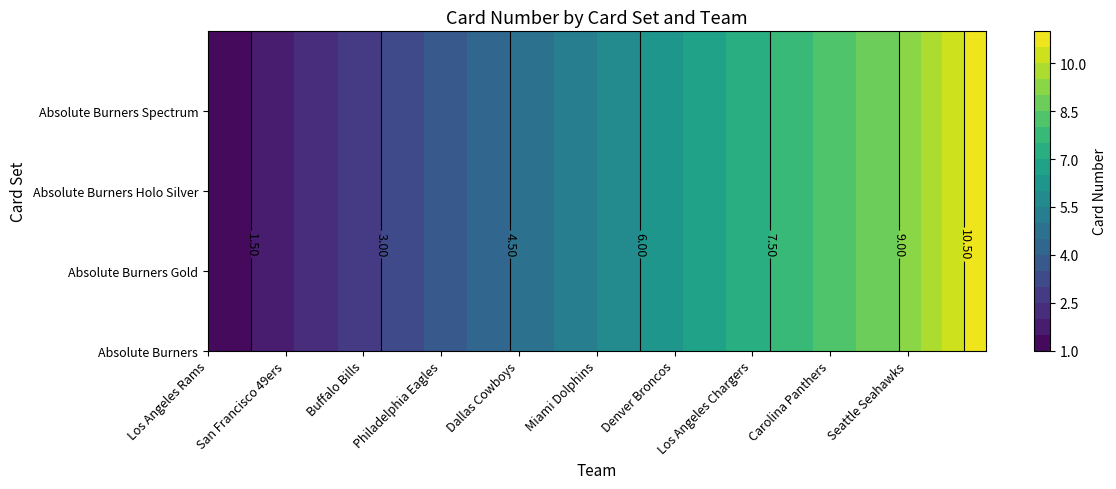

What is the lowest value of the Carolina Panthers series?

9